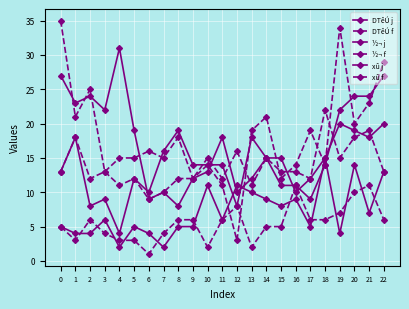

What is the difference between the maximum and minimum values in the xû f series?

10